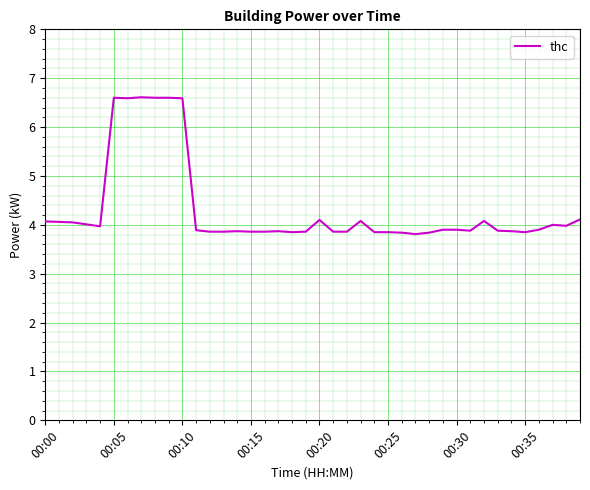

True or false: there are more than 0 points higher than both neighbors.

True